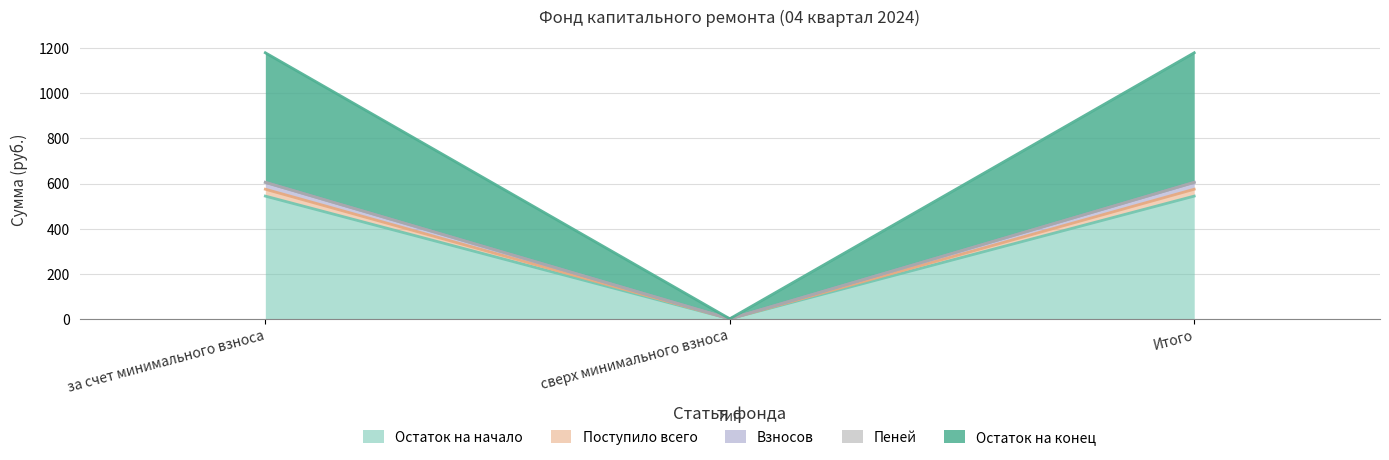

What is the maximum value for Остаток на начало?

544.3